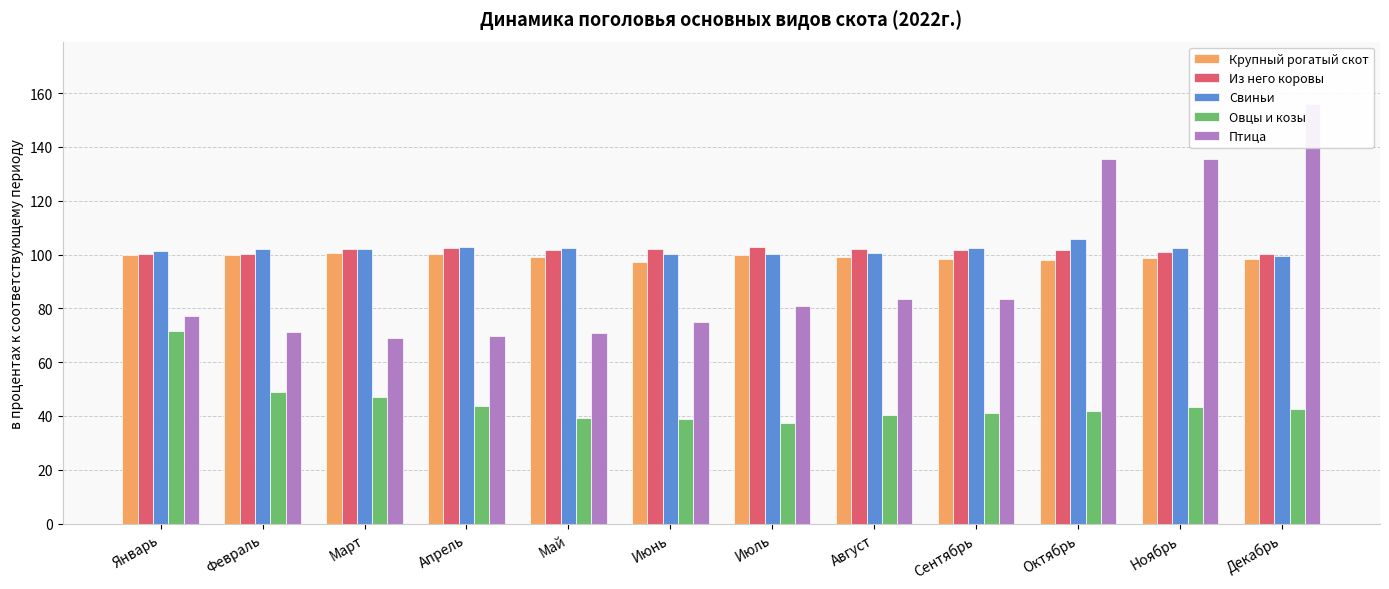

Rank the series by their maximum value, from highest to lowest.

Птица, Свиньи, Из него коровы, Крупный рогатый скот, Овцы и козы